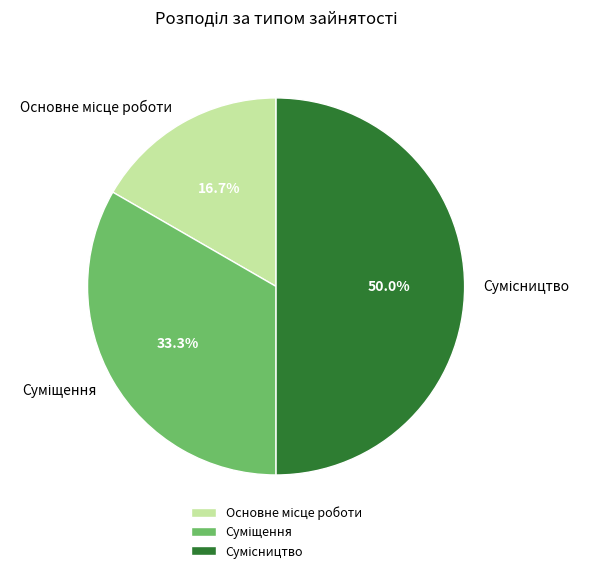

How many slices are in this pie chart?

3